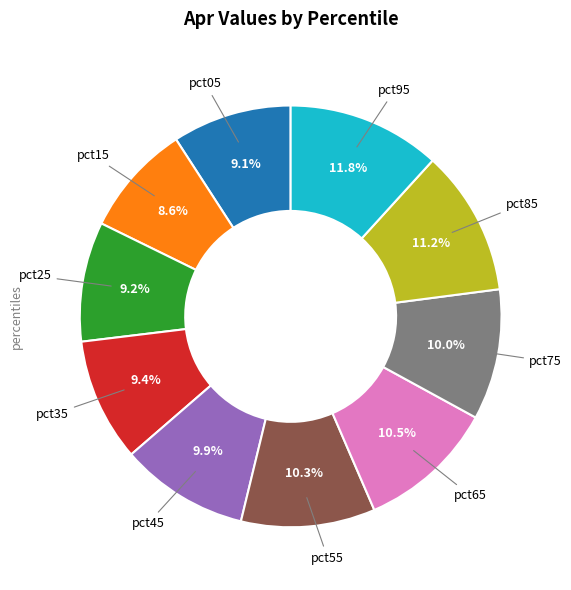

Does any single category account for the majority?

No